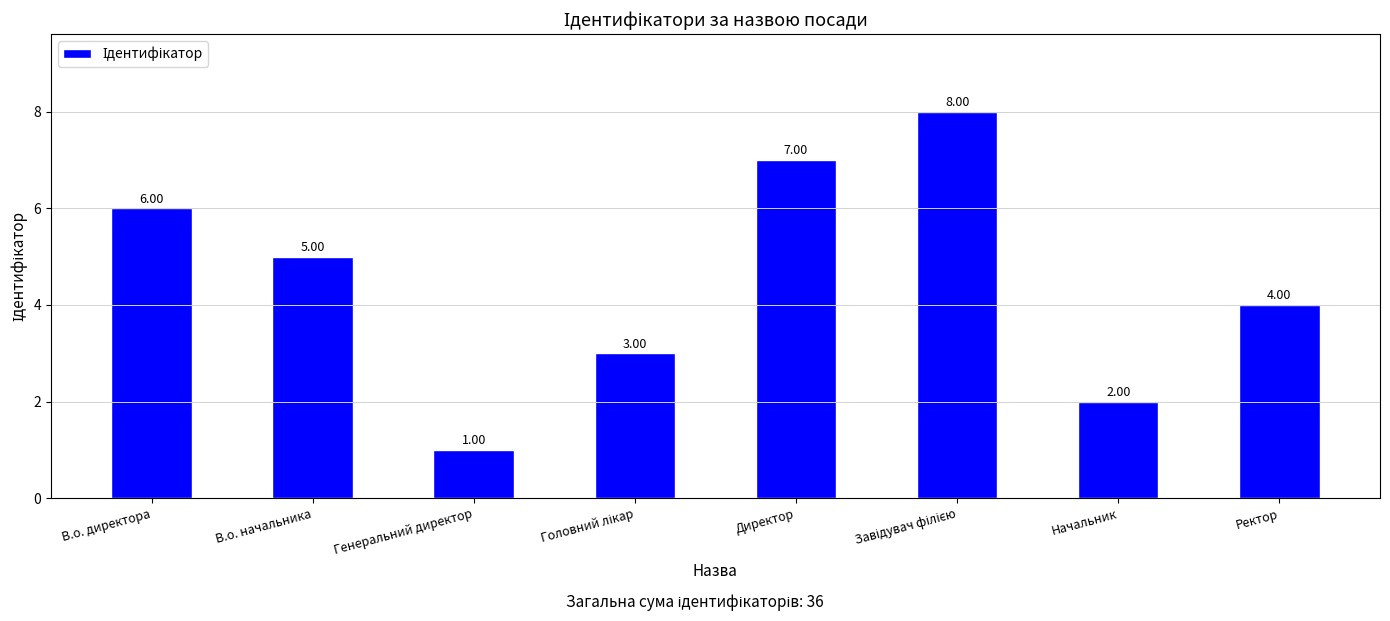

What is the sum of the values at В.о. начальника and В.о. директора?

11